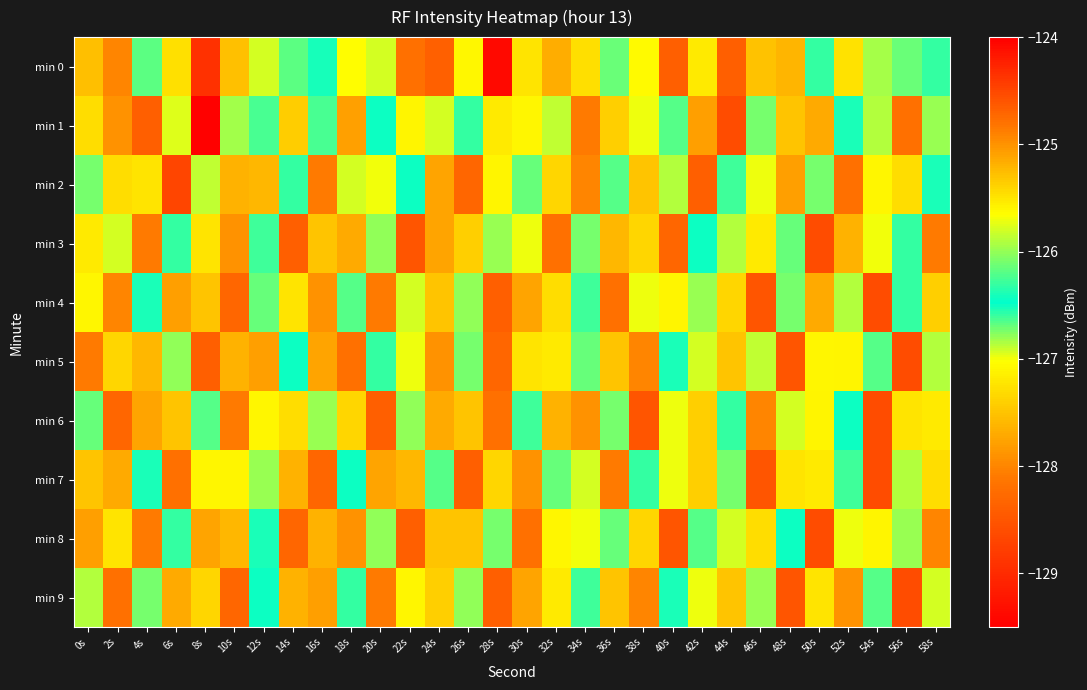

What is the difference between the highest and lowest values at 28s?

4.3